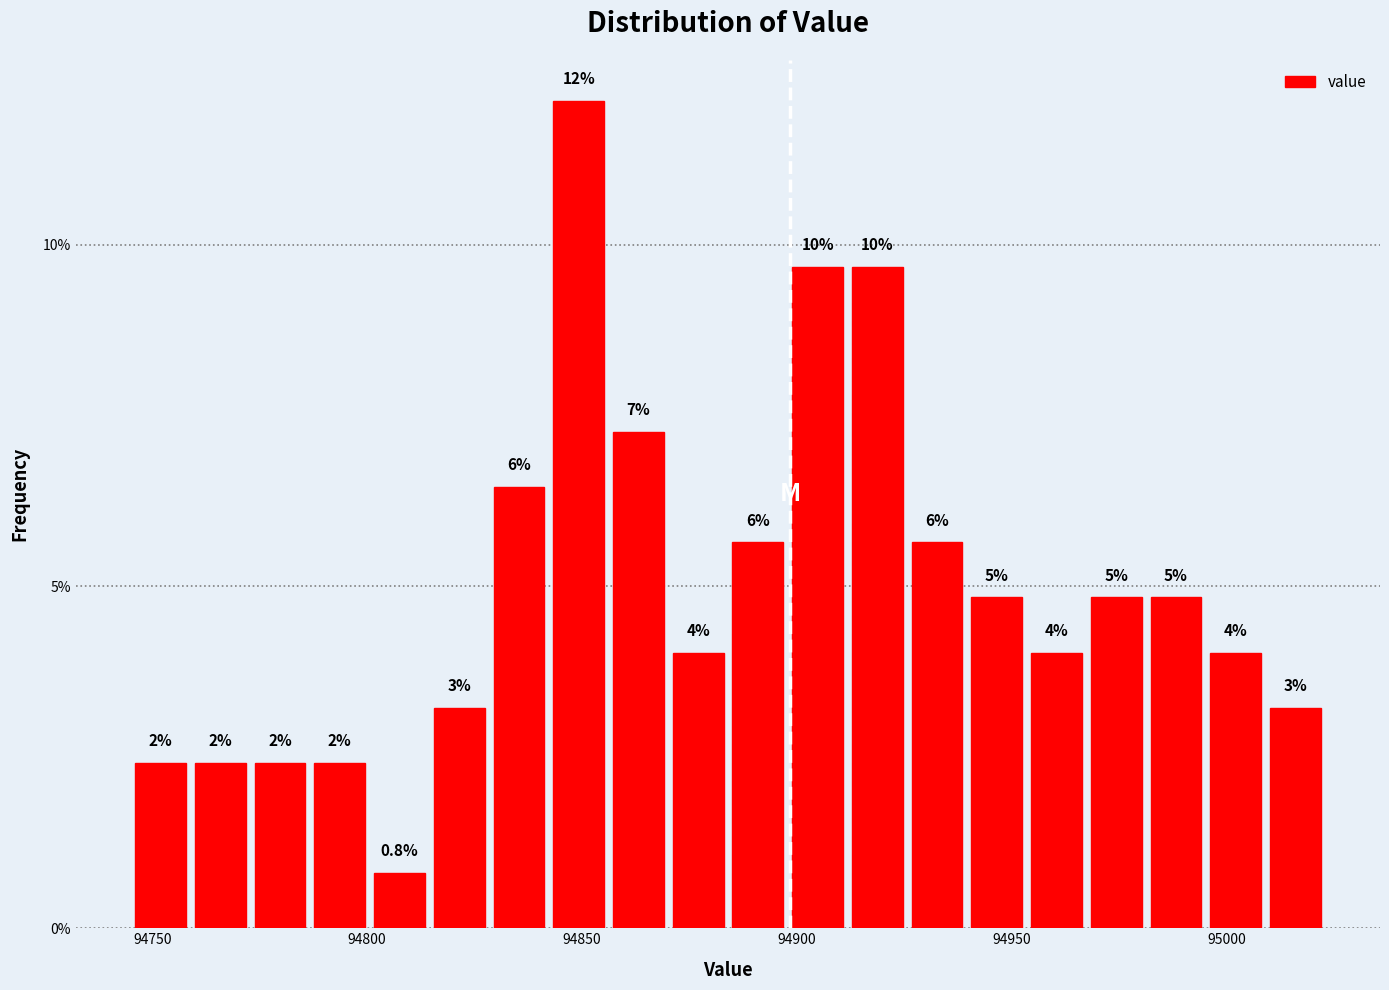

Read against the x-axis, roughly where is the centre of the tallest bar?

94850